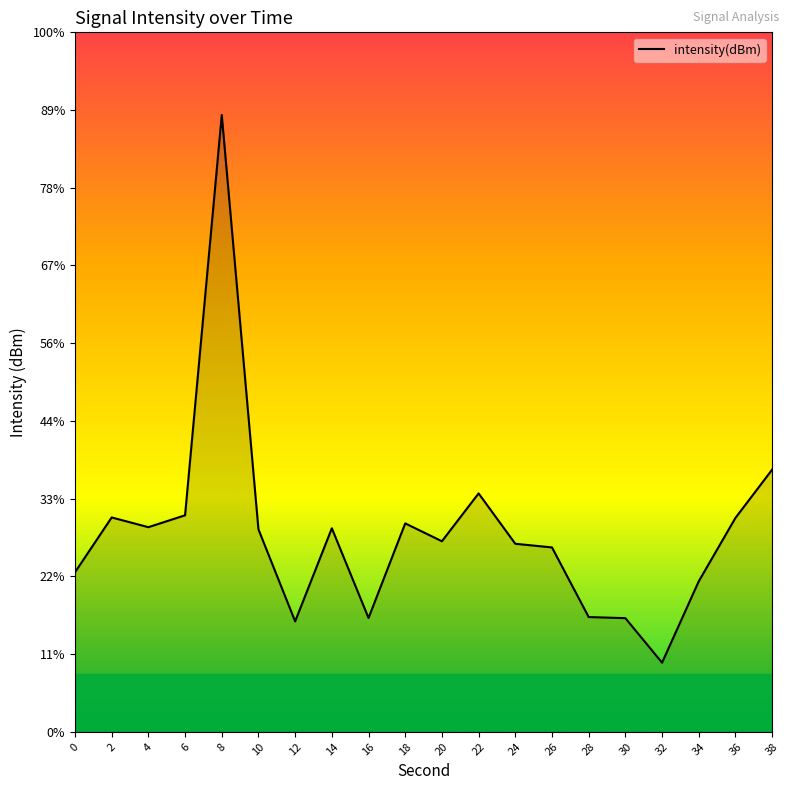

Rank the categories by value from highest to lowest.

8, 38, 22, 6, 2, 36, 18, 4, 14, 10, 20, 24, 26, 0, 34, 28, 16, 30, 12, 32